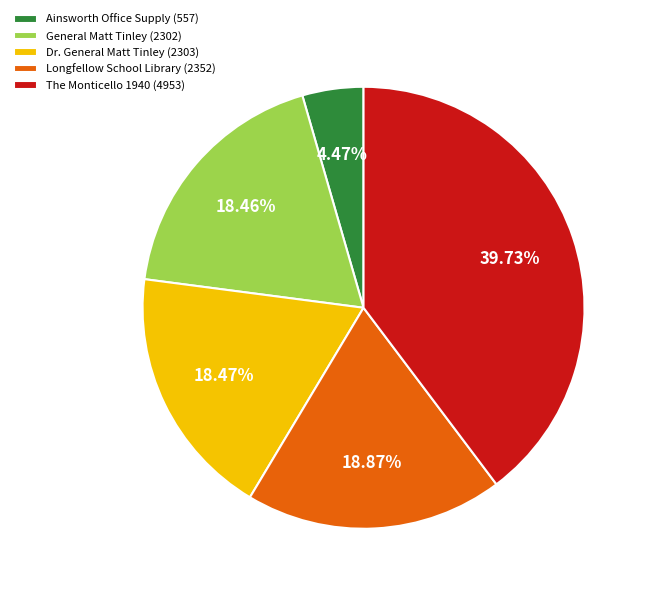

What percentage is the The Monticello 1940 slice, to the nearest percent?

40%